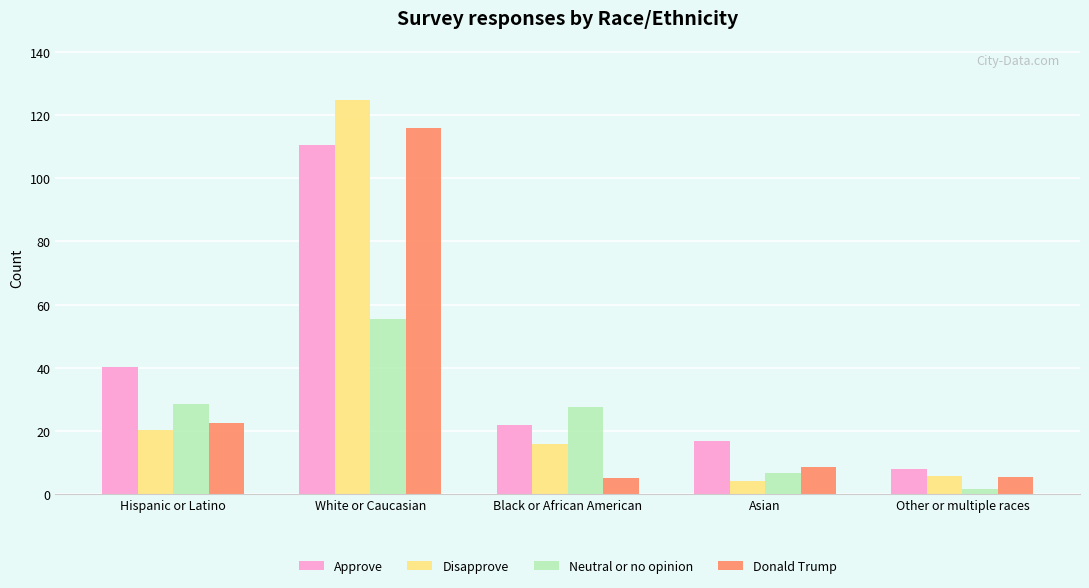

What is the difference between the second highest and second lowest values in the Approve series?

23.4